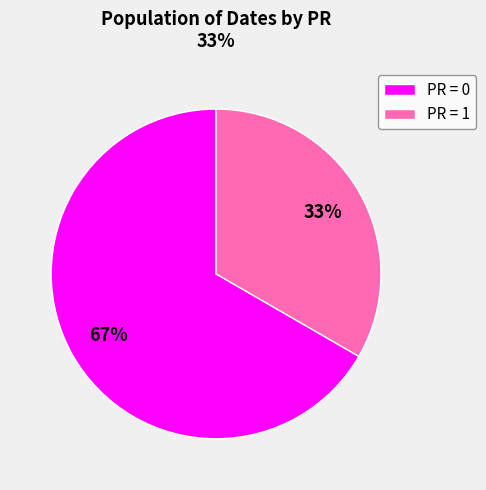

What is the majority slice?

PR = 0